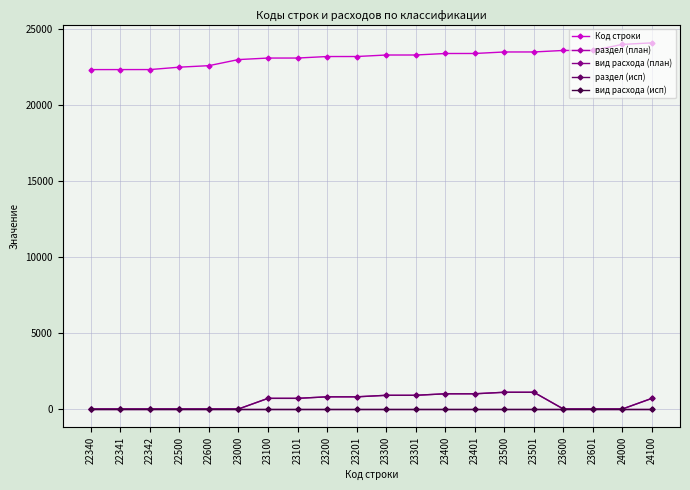

True or false: раздел (исп) has more than 2 interior local peaks.

False